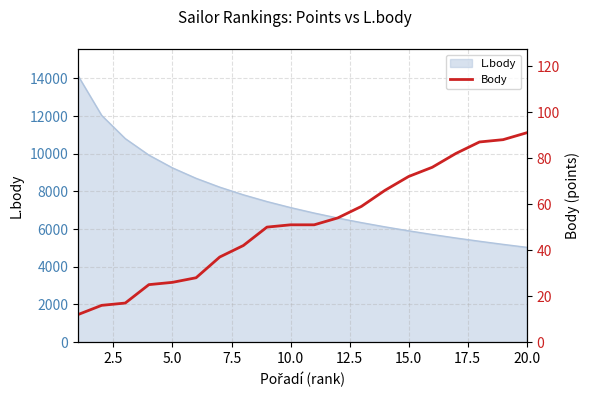

What is the lowest value of the L.body series?

5033